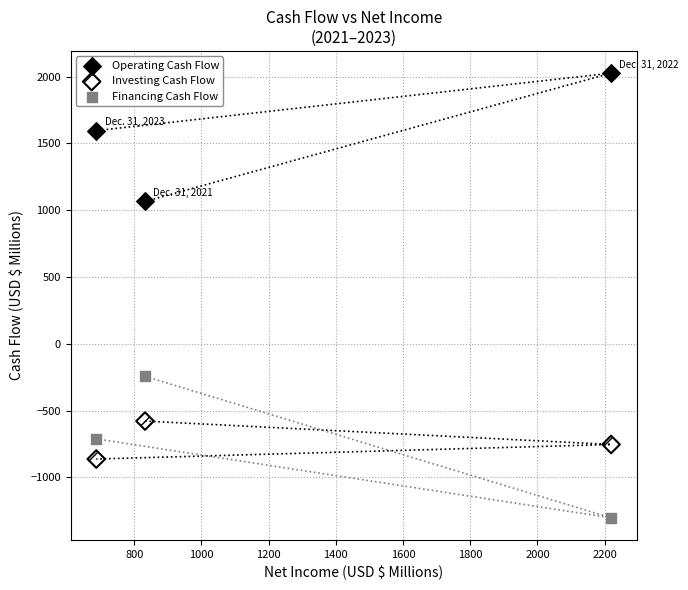

Which series has the largest Y range (max minus min)?

Financing Cash Flow